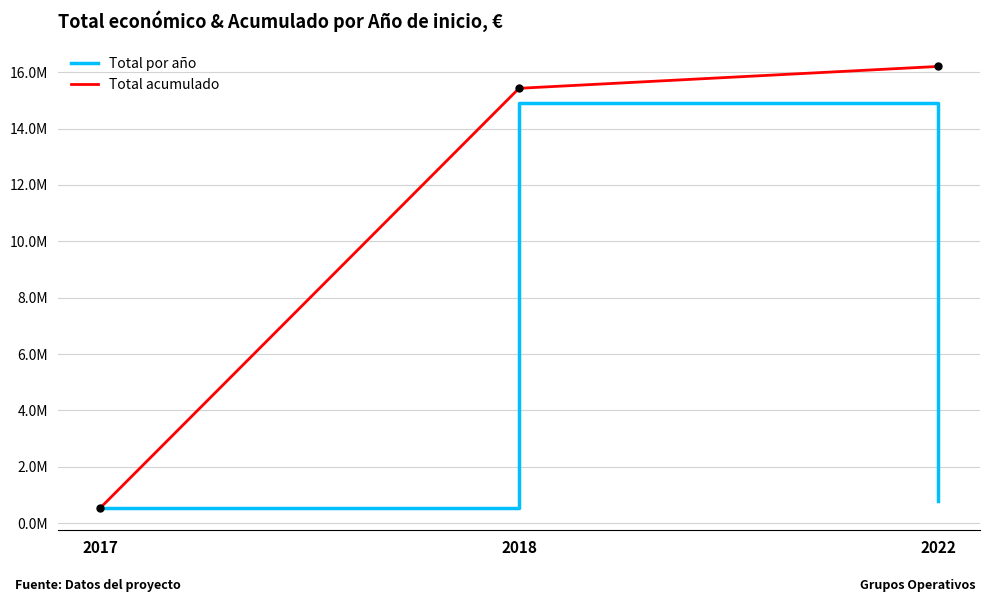

At how many categories does at least one series exceed 1524303?

2